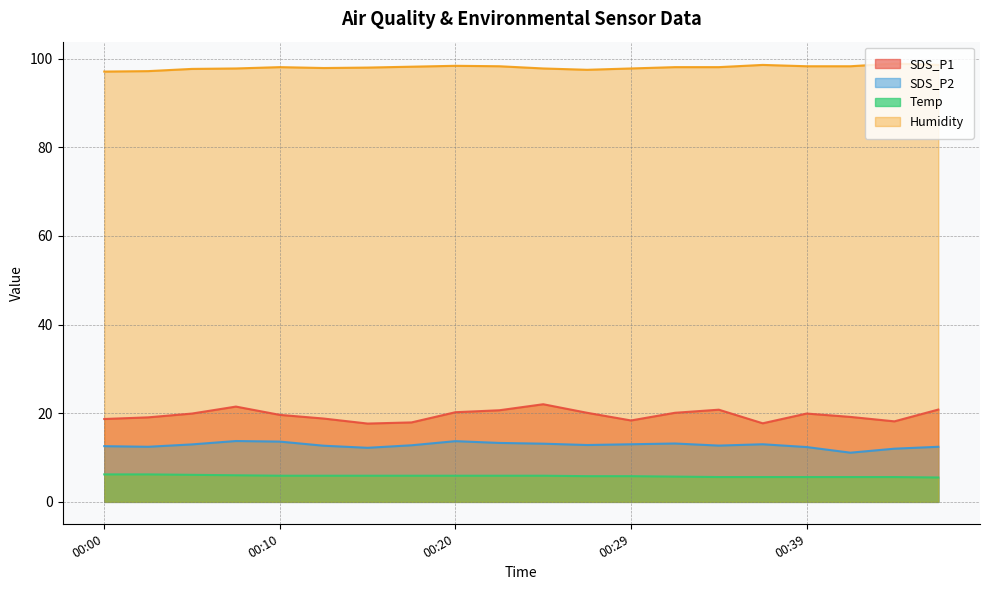

True or false: SDS_P1 has more than 2 interior local peaks.

True